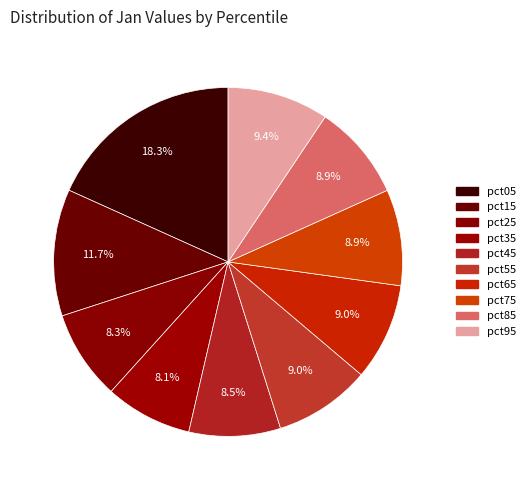

Does pct05 represent more than half of the total?

No